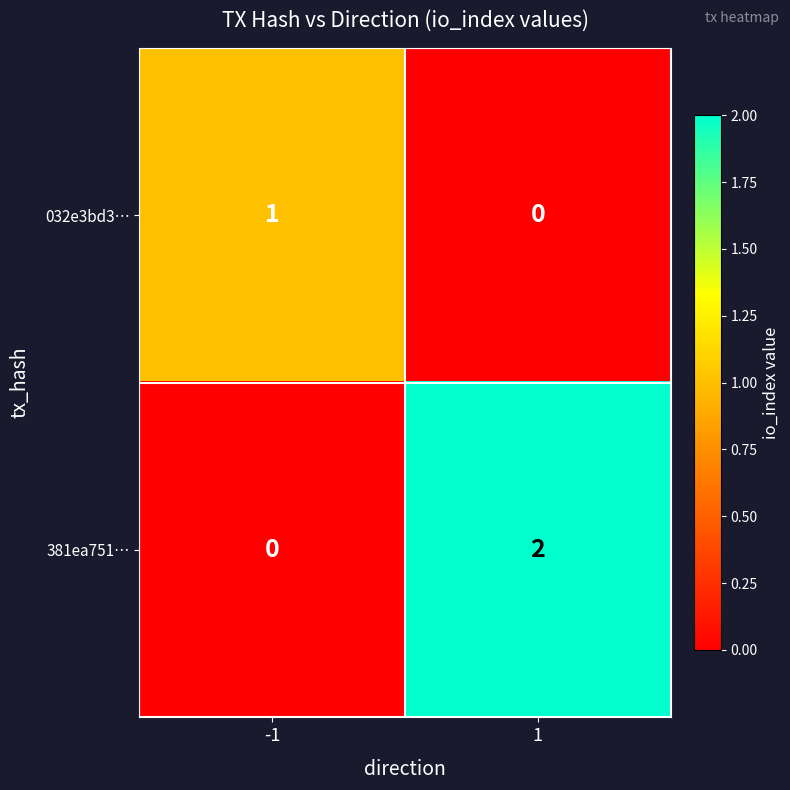

Which series changed the most between -1 and 1?

381ea751…